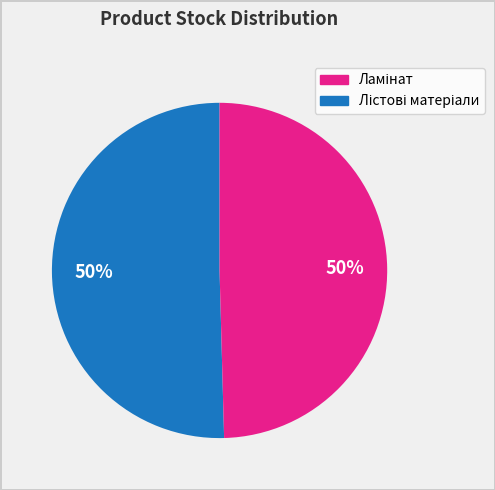

How many segments does this pie chart have?

2